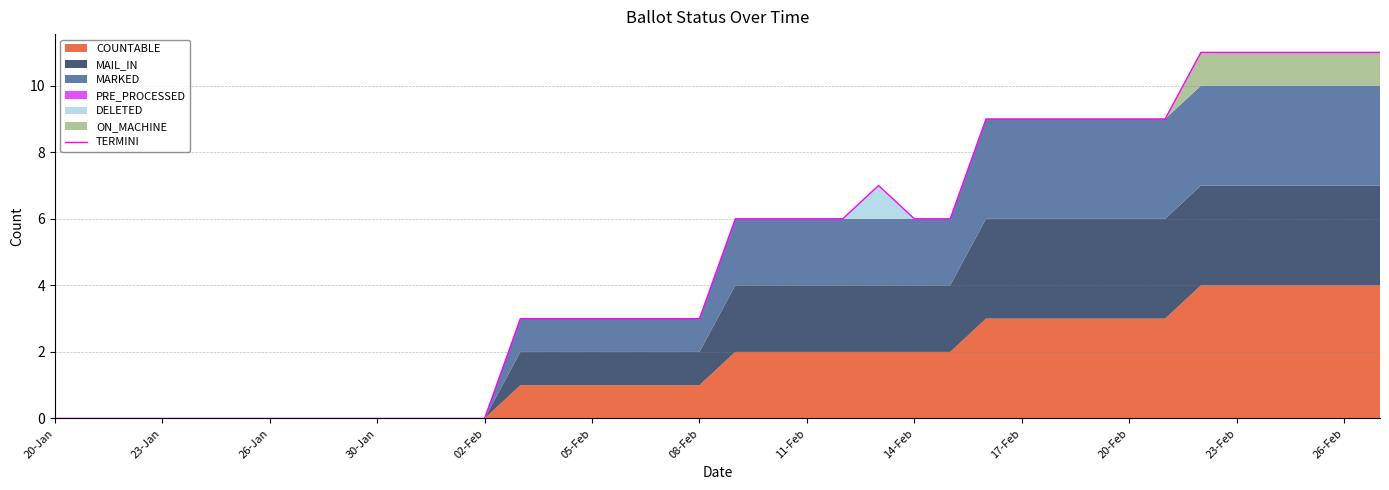

The value of TERMINI at 11-Feb is 9. True or false?

False